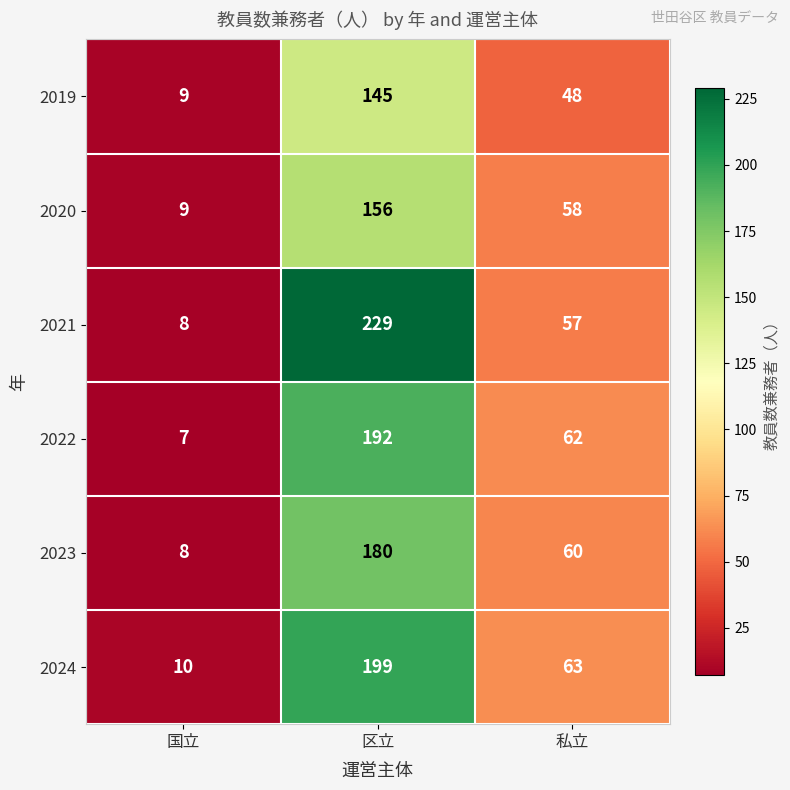

True or false: 2022 has a value of 7 at 国立.

True